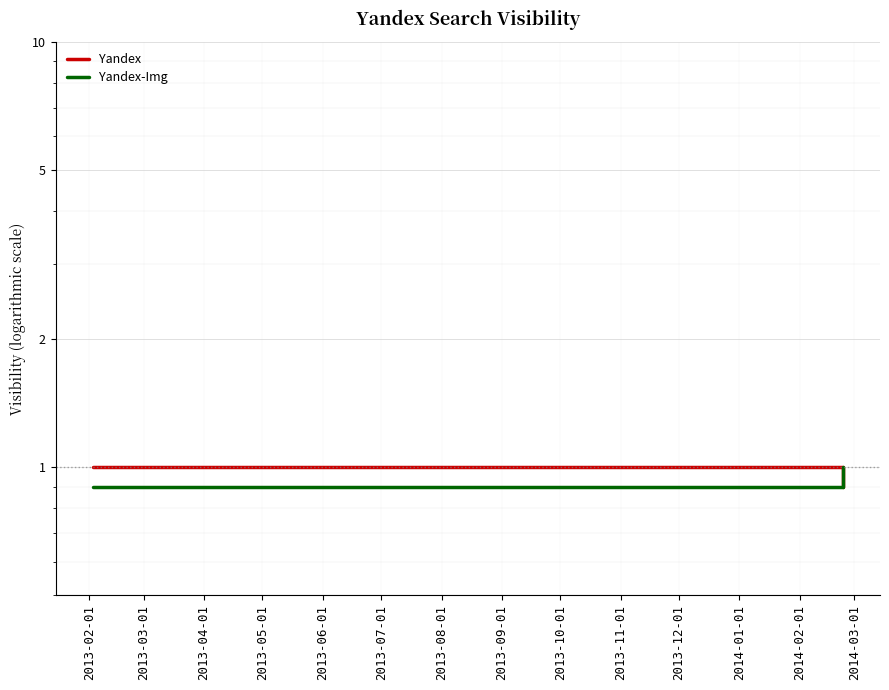

How many categories are shown in the chart?

4